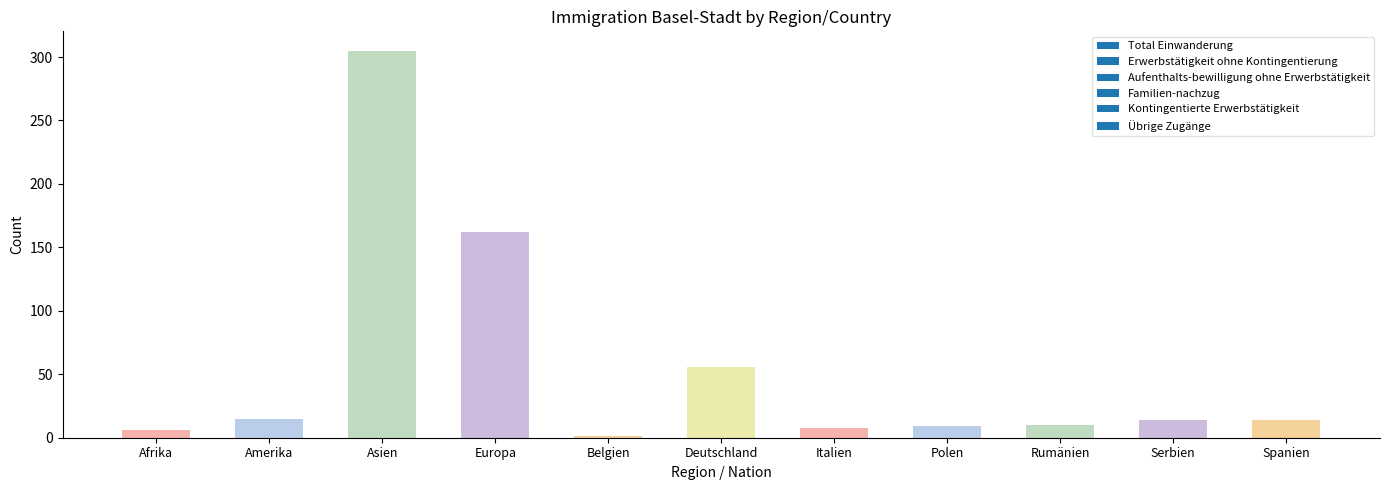

What is the ratio of the value at Rumänien to the value at Amerika?

0.7